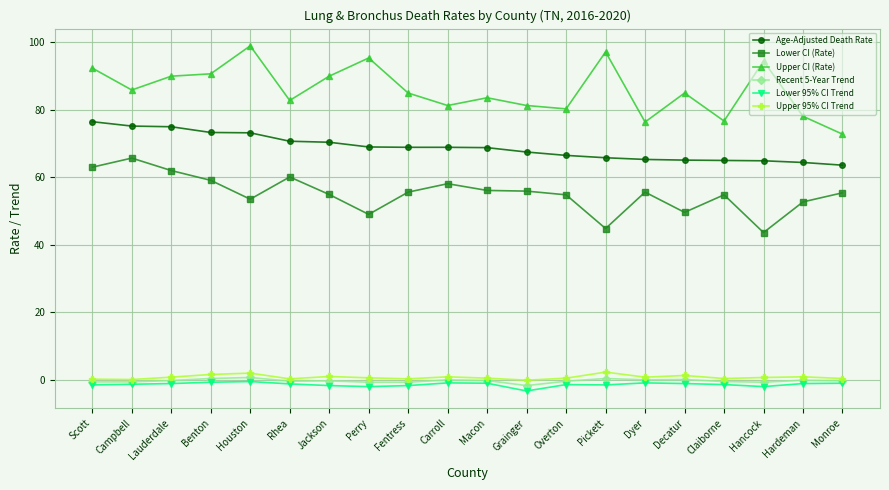

What are all the series names shown in the legend?

Age-Adjusted Death Rate, Lower CI (Rate), Upper CI (Rate), Recent 5-Year Trend, Lower 95% CI Trend, Upper 95% CI Trend